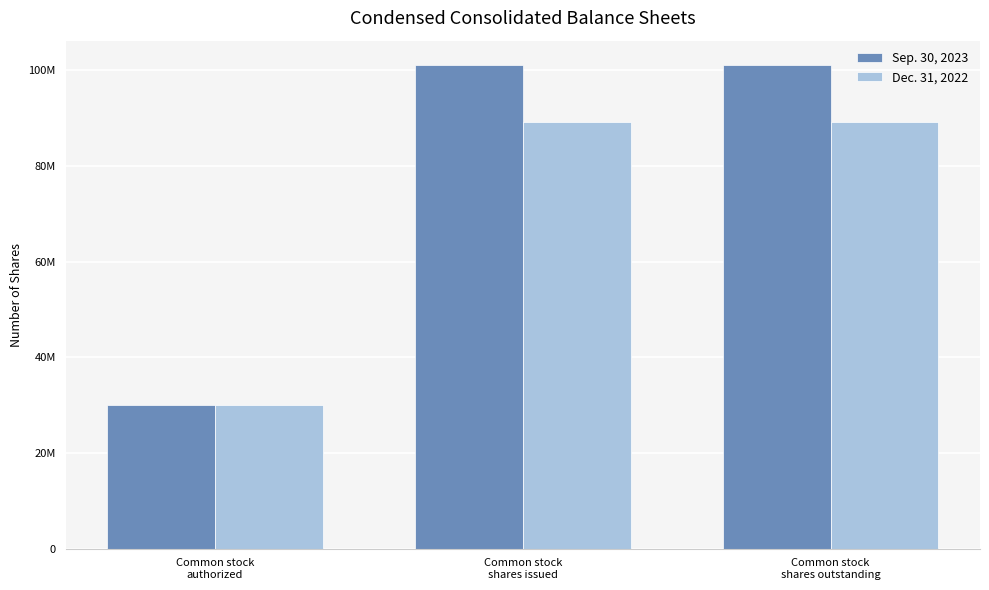

What are all the series names shown in the legend?

Sep. 30, 2023, Dec. 31, 2022